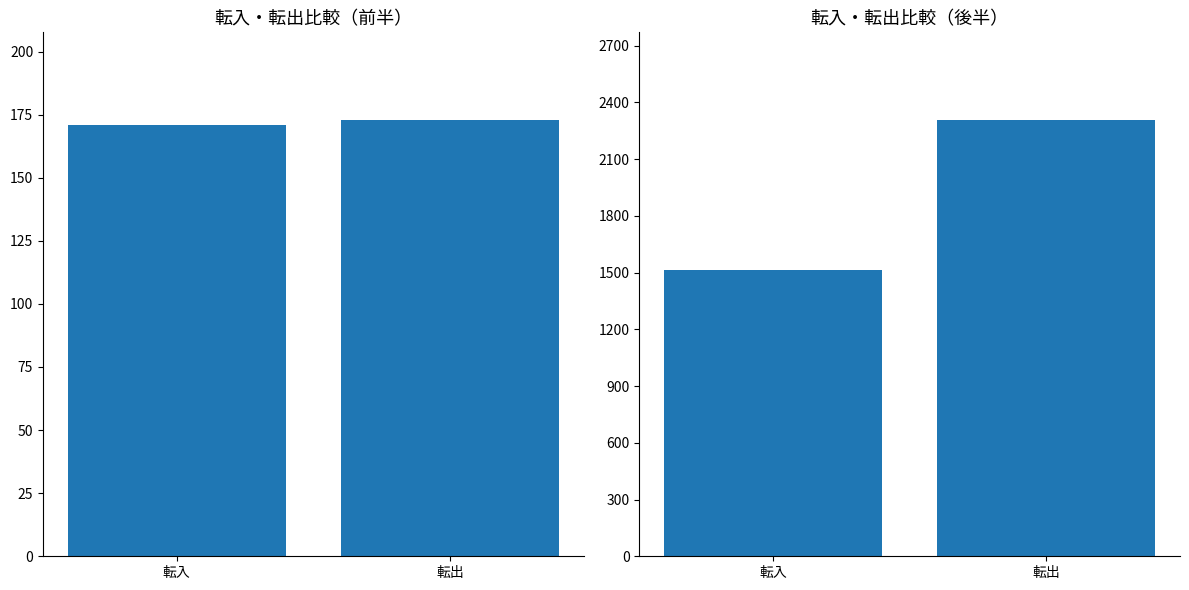

At which label does 後半都道府県 reach its peak?

転出